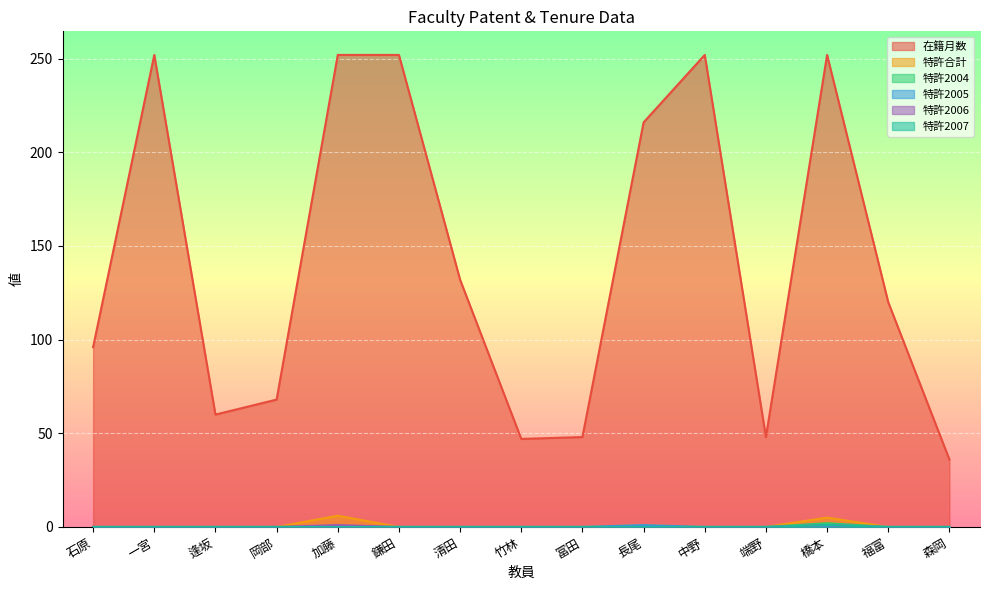

Rank the series at 一宮 from lowest to highest value.

特許合計, 特許2004, 特許2005, 特許2006, 特許2007, 在籍月数